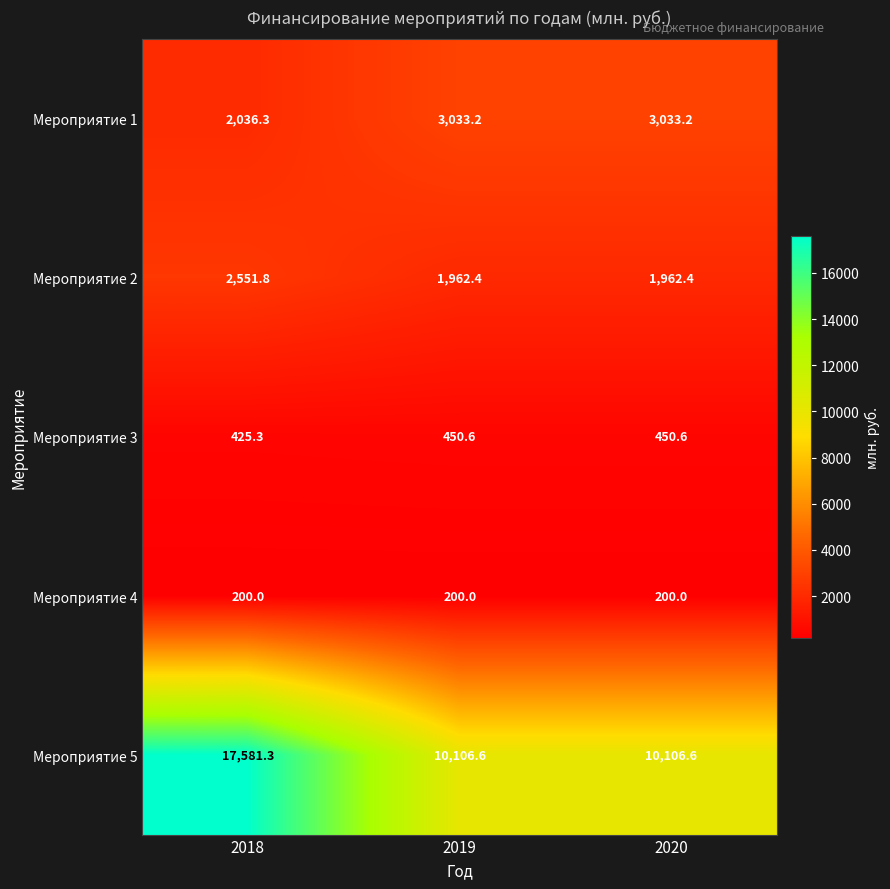

What is the difference between the highest and lowest values at 2019?

9906.6